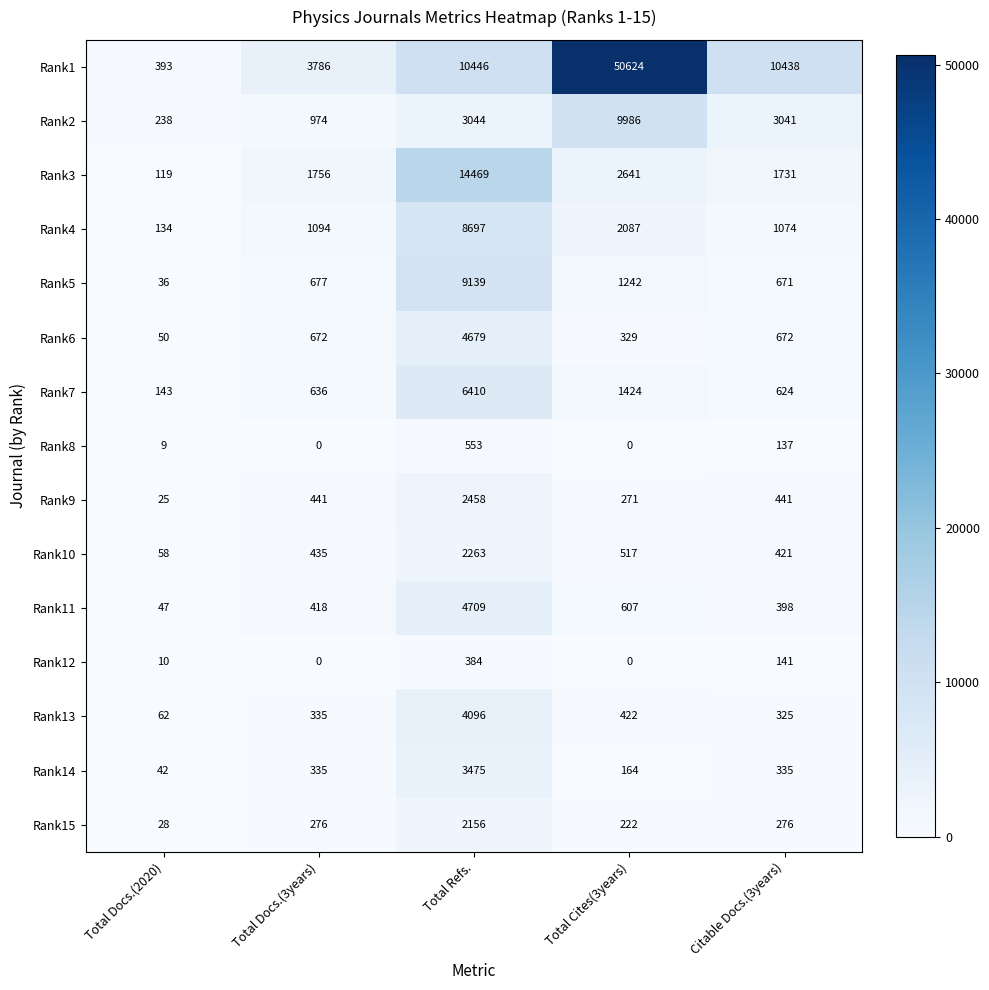

What is the difference between the highest and lowest values at Total Refs.?

14085